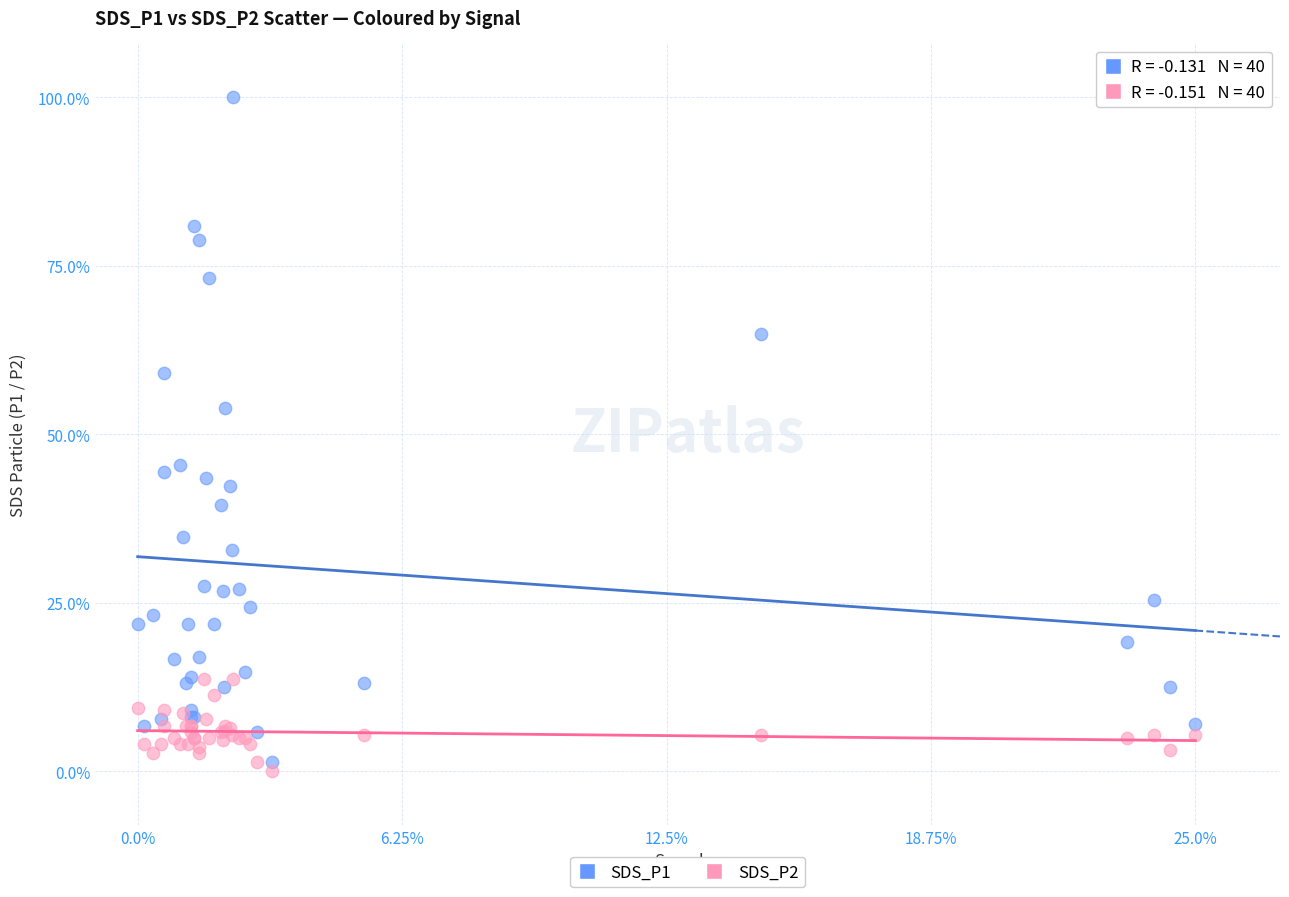

What is the X range (max minus min) for the scatter plot?

25.0